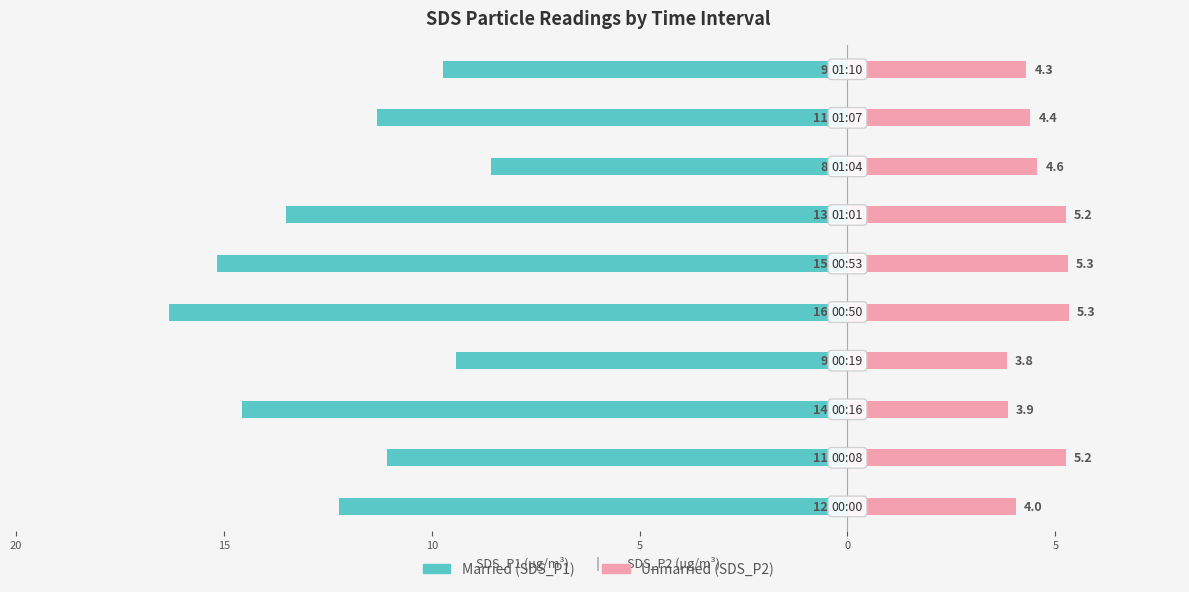

Between 9 and 5, which is larger?

5